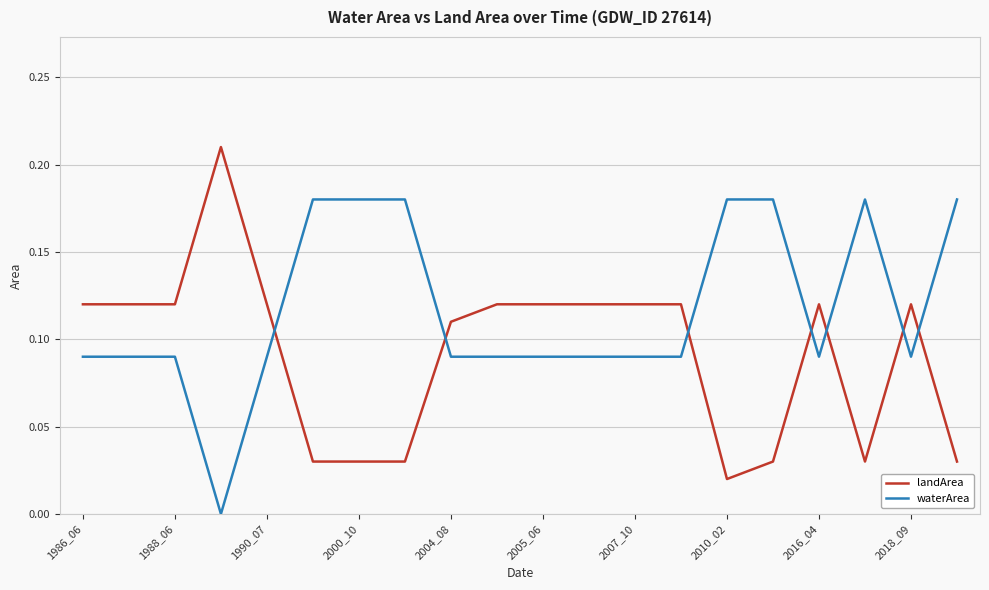

True or false: waterArea and landArea cross at least once.

True